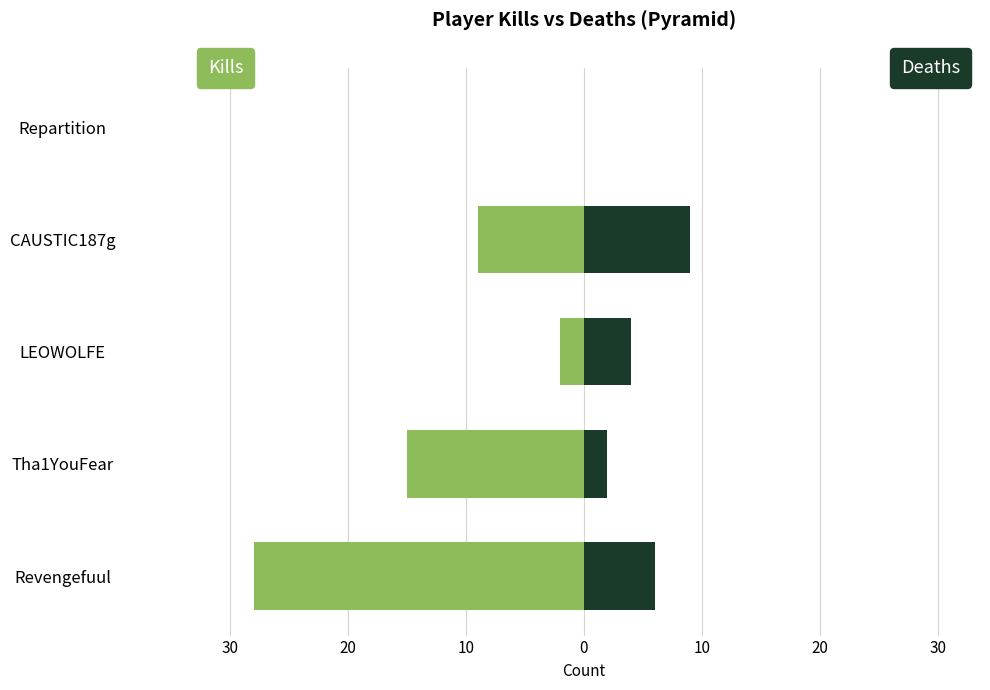

How many series are shown in this chart?

2